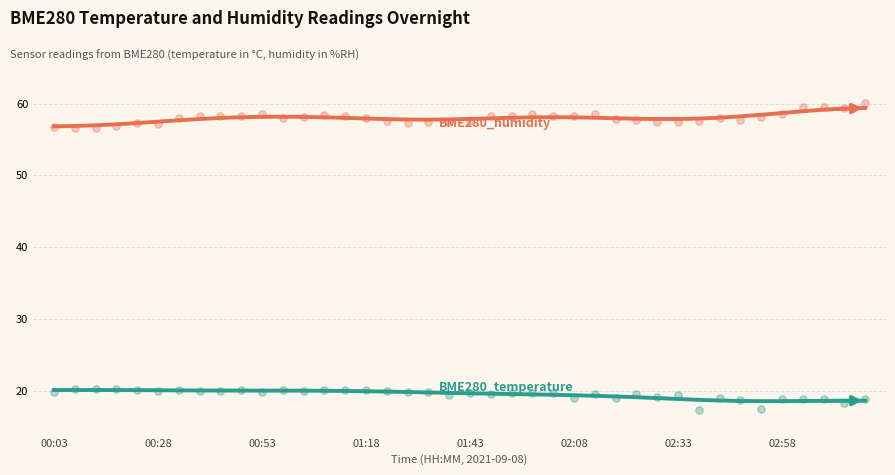

Which series has the largest total across all categories?

BME280_humidity